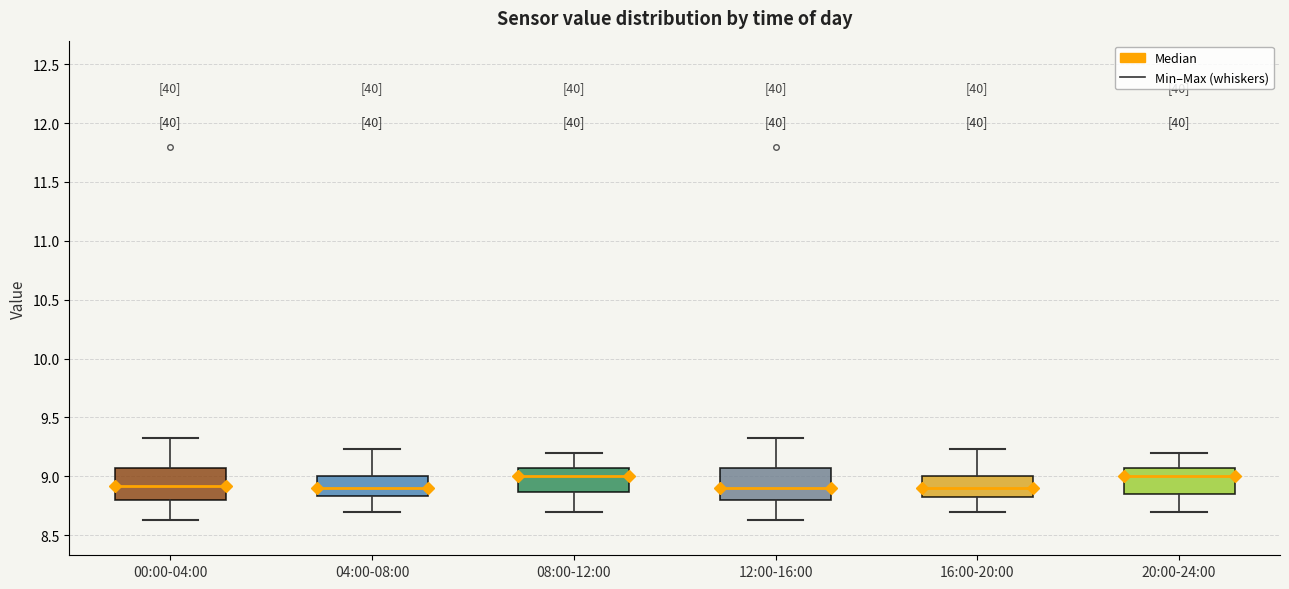

Reading left to right, read every box against the y-axis: the position of its median line, the range the box covers, and the ends of its whiskers. The values are not printed on the chart, so give them approximately, as read against the axis.

00:00-04:00: median 8.90, box 8.80 to 9.05, whiskers 8.65 to 9.35
04:00-08:00: median 8.90, box 8.85 to 9.00, whiskers 8.70 to 9.25
08:00-12:00: median 9.00, box 8.85 to 9.05, whiskers 8.70 to 9.20
12:00-16:00: median 8.90, box 8.80 to 9.05, whiskers 8.65 to 9.35
16:00-20:00: median 8.90, box 8.80 to 9.00, whiskers 8.70 to 9.25
20:00-24:00: median 9.00, box 8.85 to 9.05, whiskers 8.70 to 9.20